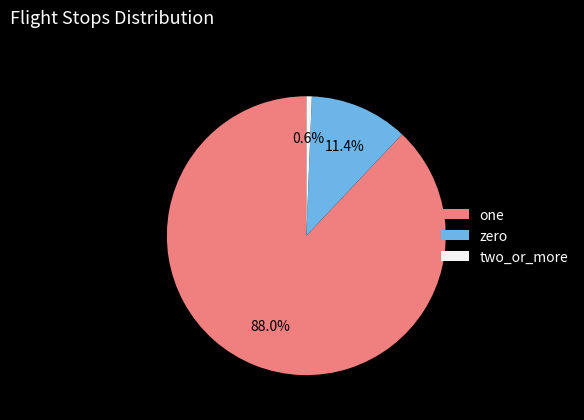

Which category has the smallest portion of the pie?

two_or_more